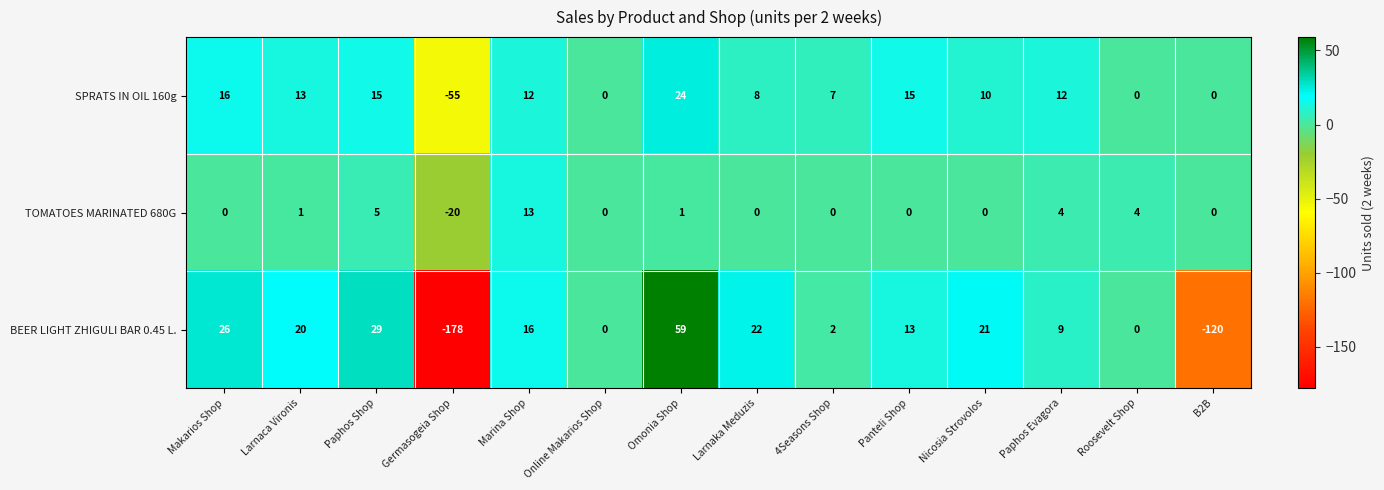

At which category does the chart reach its peak across all series?

Omonia Shop